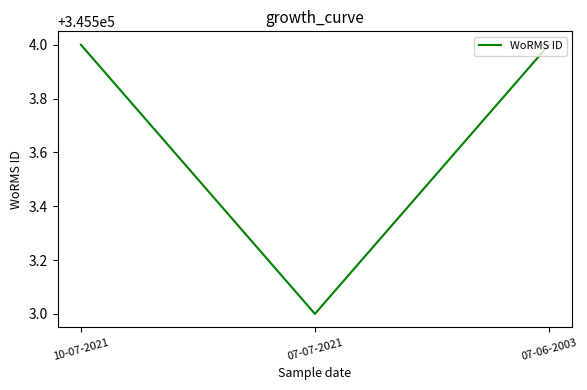

What is the change in value from 10-07-2021 to 07-07-2021?

-1